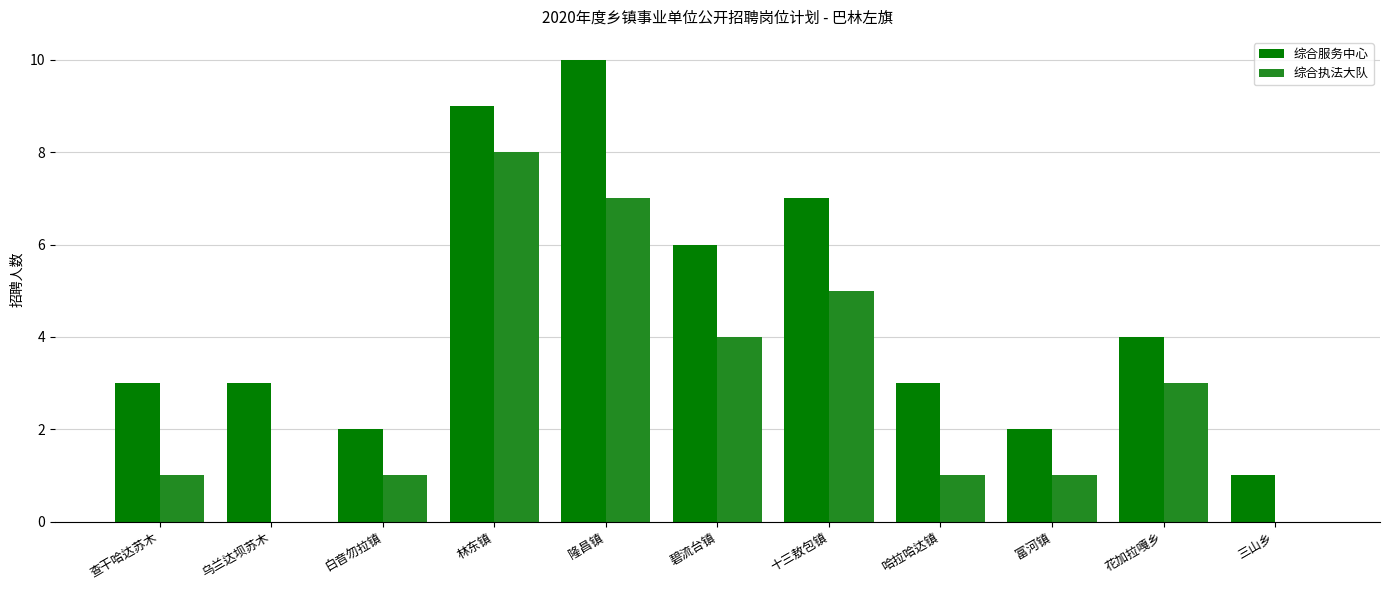

True or false: 综合服务中心 has a value of 5 at 查干哈达苏木.

False